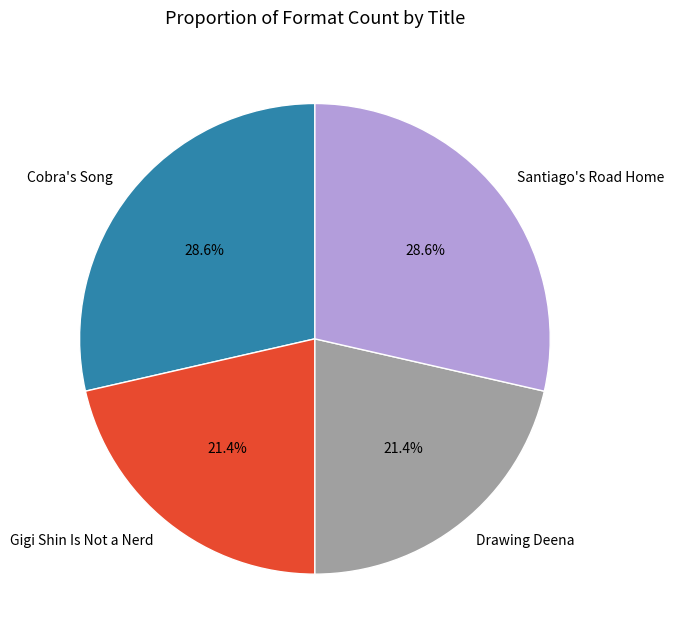

Does Santiago's Road Home account for over 50% of the chart?

No